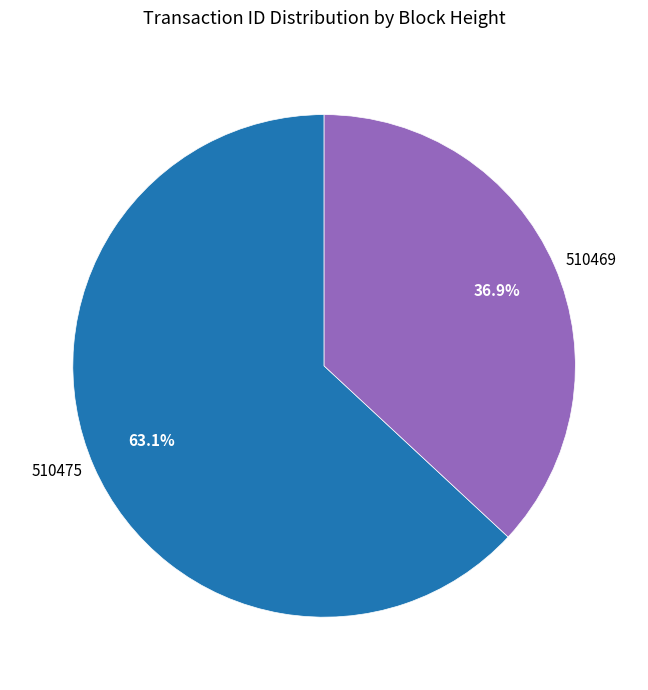

What percentage is the 510469 slice, to the nearest percent?

37%